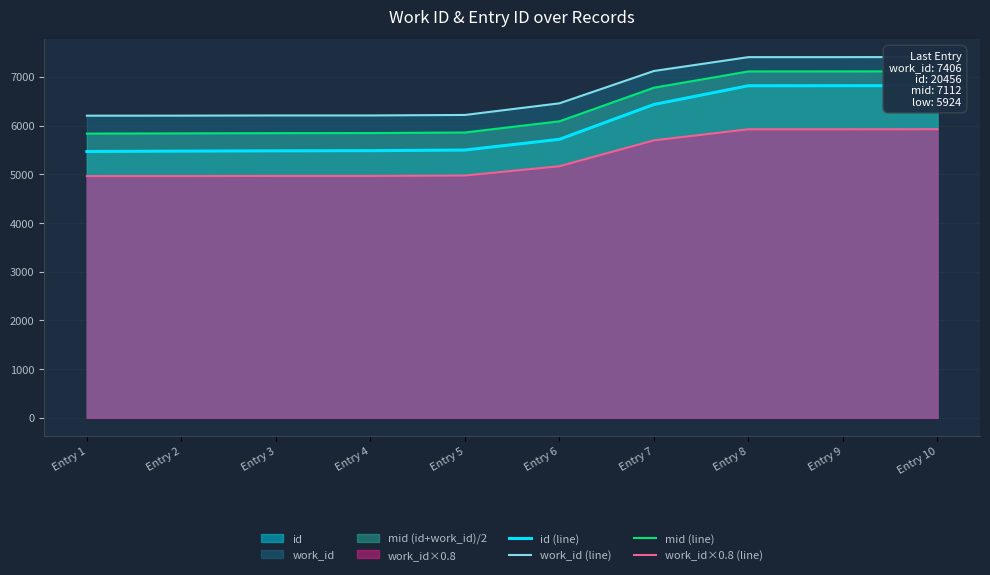

True or false: id (line) and work_id×0.8 (line) intersect in this chart.

False